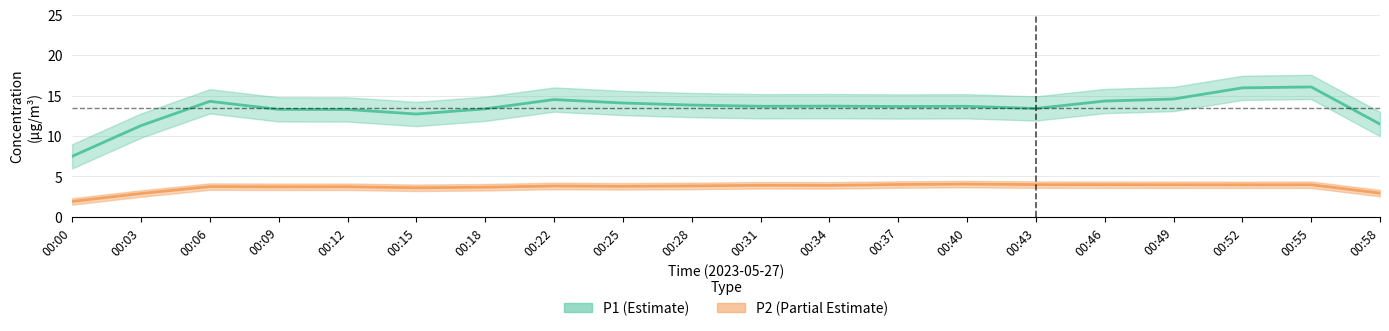

The value of P2 at 00:22 is 2.3. True or false?

False